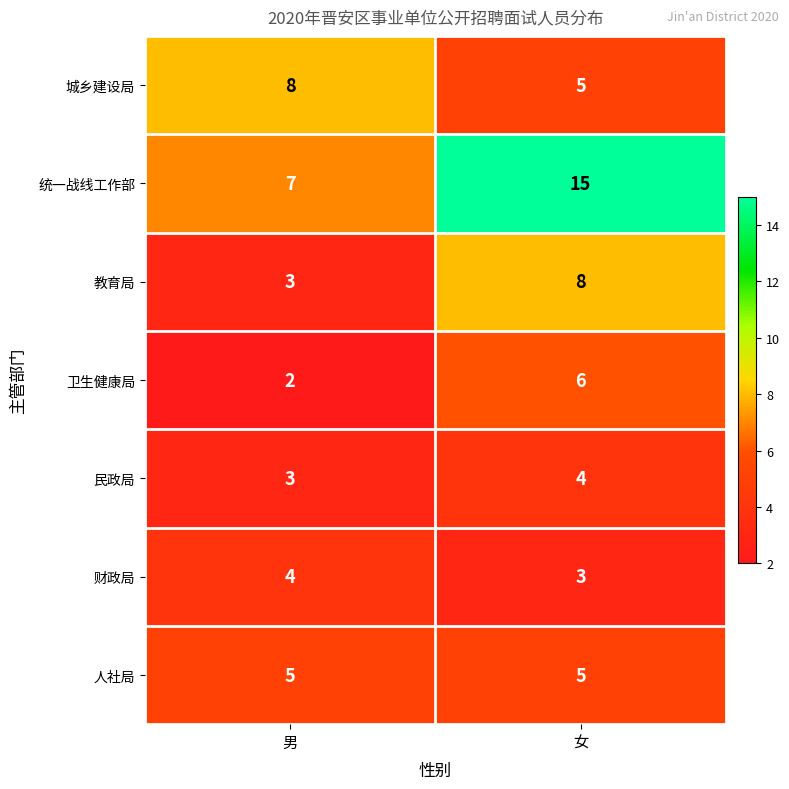

What is the difference between the 统一战线工作部 values at 女 and 男?

8